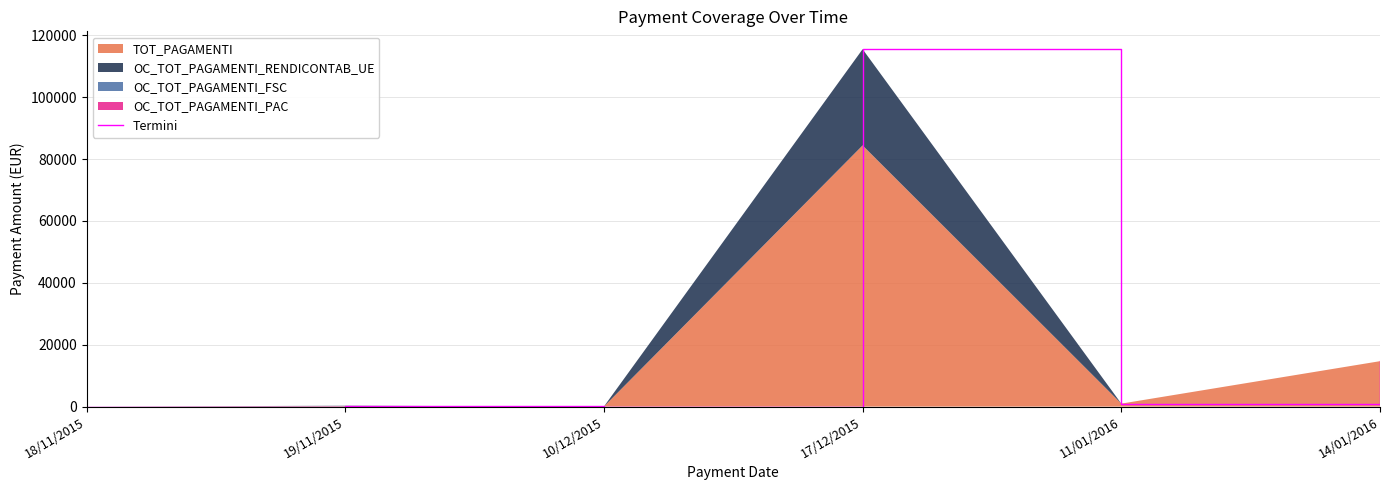

Reading left to right, what are all the values shown in this chart?

0.0	272.7	27.3	115509.3	960.0	14676.6